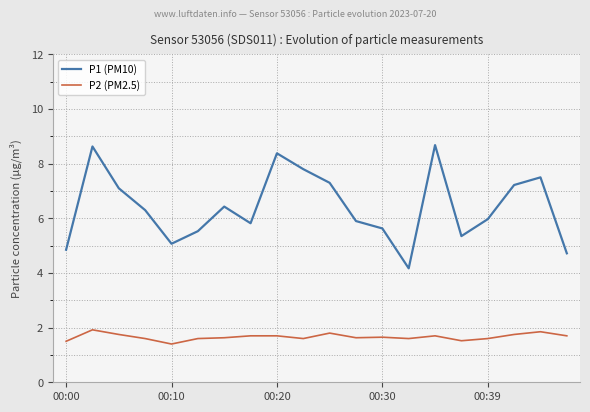

What is the difference between the maximum and minimum values in the P2 (PM2.5) series?

0.5